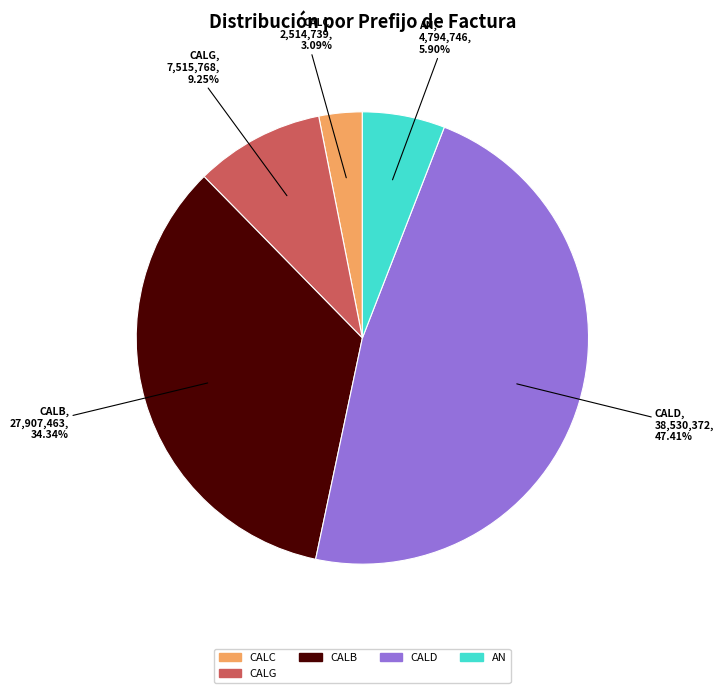

Is there a majority slice in this chart?

No